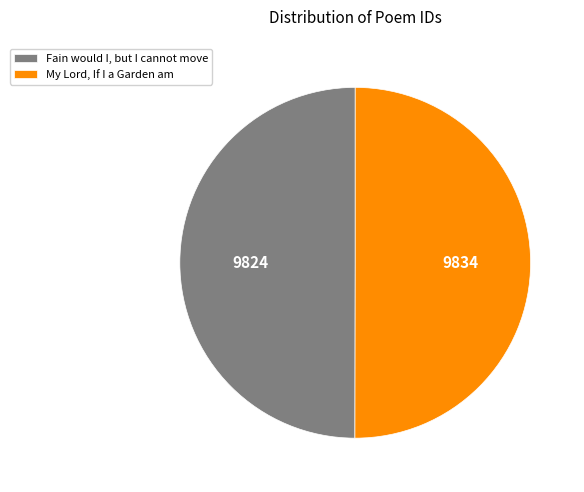

The Fain would I, but I cannot move slice represents 55% of the pie. True or false?

False